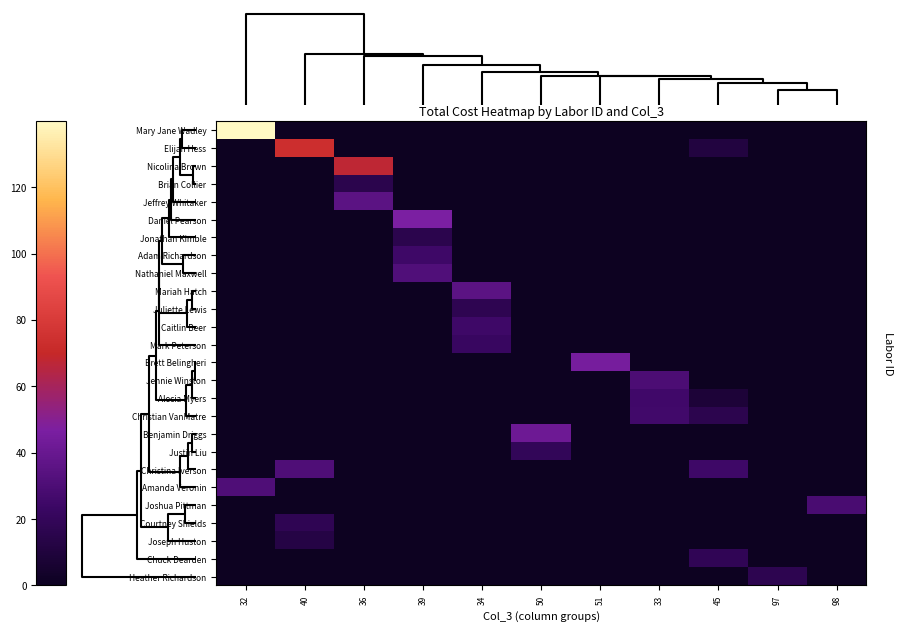

Reading right to left, transcribe all the data shown in this chart.

Mary Jane Wadley: 98=0.0	97=0.0	45=0.0	33=0.0	51=0.0	50=0.0	34=0.0	39=0.0	36=0.0	40=0.0	32=139.8
Elijah Hess: 98=0.0	97=0.0	45=10.9	33=0.0	51=0.0	50=0.0	34=0.0	39=0.0	36=0.0	40=73.6	32=0.0
Nicolina Brown: 98=0.0	97=0.0	45=0.0	33=0.0	51=0.0	50=0.0	34=0.0	39=0.0	36=67.3	40=0.0	32=0.0
Brian Collier: 98=0.0	97=0.0	45=0.0	33=0.0	51=0.0	50=0.0	34=0.0	39=0.0	36=15.8	40=0.0	32=0.0
Jeffrey Whitaker: 98=0.0	97=0.0	45=0.0	33=0.0	51=0.0	50=0.0	34=0.0	39=0.0	36=35.0	40=0.0	32=0.0
Daniel Pearson: 98=0.0	97=0.0	45=0.0	33=0.0	51=0.0	50=0.0	34=0.0	39=46.8	36=0.0	40=0.0	32=0.0
Jonathan Kimble: 98=0.0	97=0.0	45=0.0	33=0.0	51=0.0	50=0.0	34=0.0	39=15.5	36=0.0	40=0.0	32=0.0
Adam Richardson: 98=0.0	97=0.0	45=0.0	33=0.0	51=0.0	50=0.0	34=0.0	39=24.9	36=0.0	40=0.0	32=0.0
Nathaniel Maxwell: 98=0.0	97=0.0	45=0.0	33=0.0	51=0.0	50=0.0	34=0.0	39=31.4	36=0.0	40=0.0	32=0.0
Mariah Hatch: 98=0.0	97=0.0	45=0.0	33=0.0	51=0.0	50=0.0	34=35.3	39=0.0	36=0.0	40=0.0	32=0.0
Juliette Lewis: 98=0.0	97=0.0	45=0.0	33=0.0	51=0.0	50=0.0	34=17.0	39=0.0	36=0.0	40=0.0	32=0.0
Caitlin Beer: 98=0.0	97=0.0	45=0.0	33=0.0	51=0.0	50=0.0	34=25.0	39=0.0	36=0.0	40=0.0	32=0.0
Mark Peterson: 98=0.0	97=0.0	45=0.0	33=0.0	51=0.0	50=0.0	34=22.1	39=0.0	36=0.0	40=0.0	32=0.0
Brett Belingheri: 98=0.0	97=0.0	45=0.0	33=0.0	51=45.2	50=0.0	34=0.0	39=0.0	36=0.0	40=0.0	32=0.0
Jennie Winston: 98=0.0	97=0.0	45=0.0	33=29.6	51=0.0	50=0.0	34=0.0	39=0.0	36=0.0	40=0.0	32=0.0
Alecia Myers: 98=0.0	97=0.0	45=8.2	33=25.6	51=0.0	50=0.0	34=0.0	39=0.0	36=0.0	40=0.0	32=0.0
Christian VanMatre: 98=0.0	97=0.0	45=16.0	33=25.8	51=0.0	50=0.0	34=0.0	39=0.0	36=0.0	40=0.0	32=0.0
Benjamin Driggs: 98=0.0	97=0.0	45=0.0	33=0.0	51=0.0	50=41.6	34=0.0	39=0.0	36=0.0	40=0.0	32=0.0
Justin Liu: 98=0.0	97=0.0	45=0.0	33=0.0	51=0.0	50=19.4	34=0.0	39=0.0	36=0.0	40=0.0	32=0.0
Christina Iverson: 98=0.0	97=0.0	45=24.9	33=0.0	51=0.0	50=0.0	34=0.0	39=0.0	36=0.0	40=30.6	32=0.0
Amanda Veronin: 98=0.0	97=0.0	45=0.0	33=0.0	51=0.0	50=0.0	34=0.0	39=0.0	36=0.0	40=0.0	32=31.0
Joshua Pittman: 98=28.8	97=0.0	45=0.0	33=0.0	51=0.0	50=0.0	34=0.0	39=0.0	36=0.0	40=0.0	32=0.0
Courtney Shields: 98=0.0	97=0.0	45=0.0	33=0.0	51=0.0	50=0.0	34=0.0	39=0.0	36=0.0	40=17.9	32=0.0
Joseph Huston: 98=0.0	97=0.0	45=0.0	33=0.0	51=0.0	50=0.0	34=0.0	39=0.0	36=0.0	40=12.8	32=0.0
Chuck Dearden: 98=0.0	97=0.0	45=18.4	33=0.0	51=0.0	50=0.0	34=0.0	39=0.0	36=0.0	40=0.0	32=0.0
Heather Richardson: 98=0.0	97=16.6	45=0.0	33=0.0	51=0.0	50=0.0	34=0.0	39=0.0	36=0.0	40=0.0	32=0.0